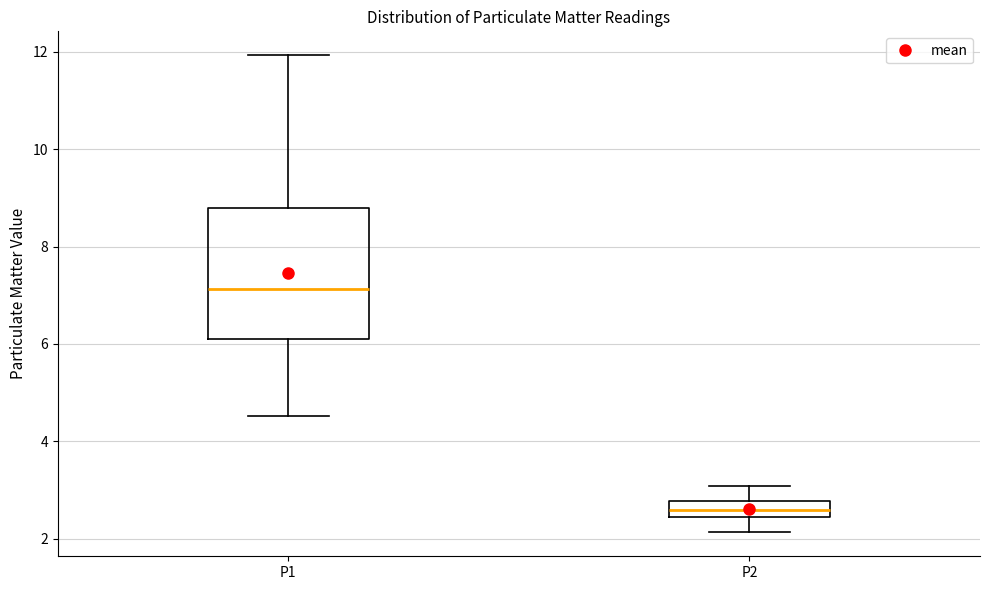

Which box is the tallest, from its lower edge to its upper edge?

P1